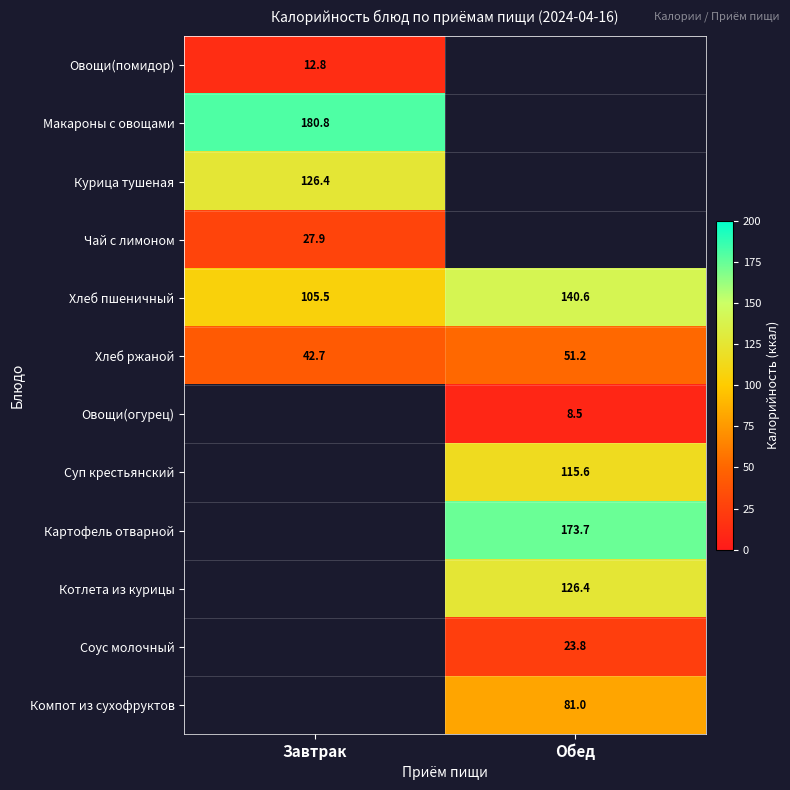

How many distinct data groups are displayed?

12